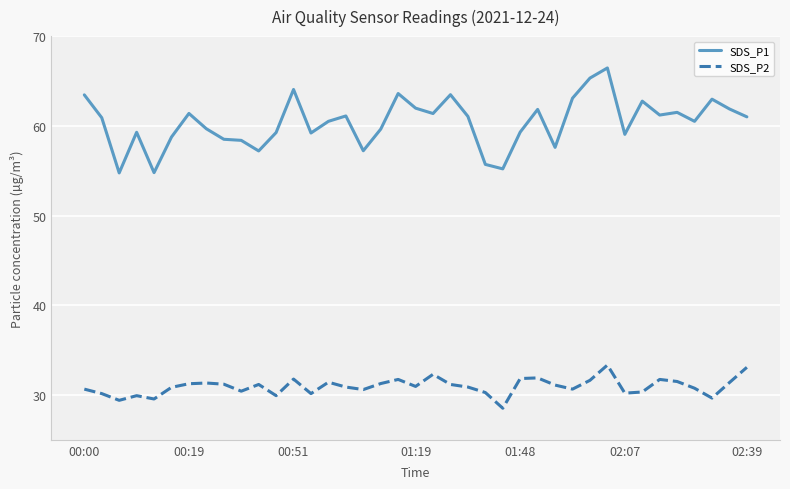

Which series has the largest total across all categories?

SDS_P1